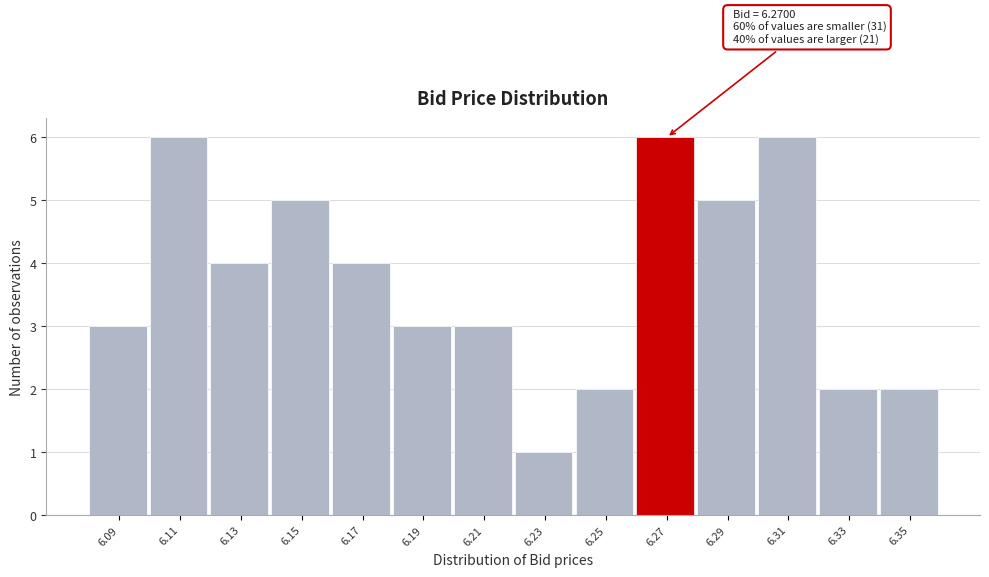

Reading right to left, list all the values displayed in this chart.

2	2	6	5	6	2	1	3	3	4	5	4	6	3